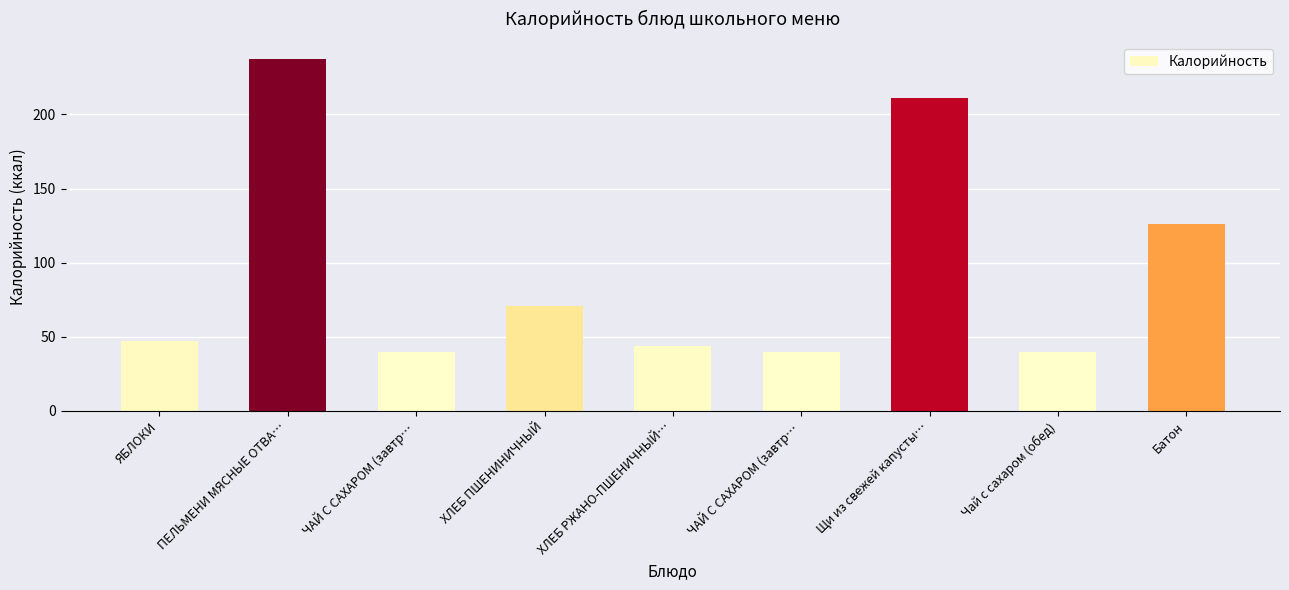

The chart shows a value of 17.8 at ЧАЙ С САХАРОМ (завтр…. True or false?

False